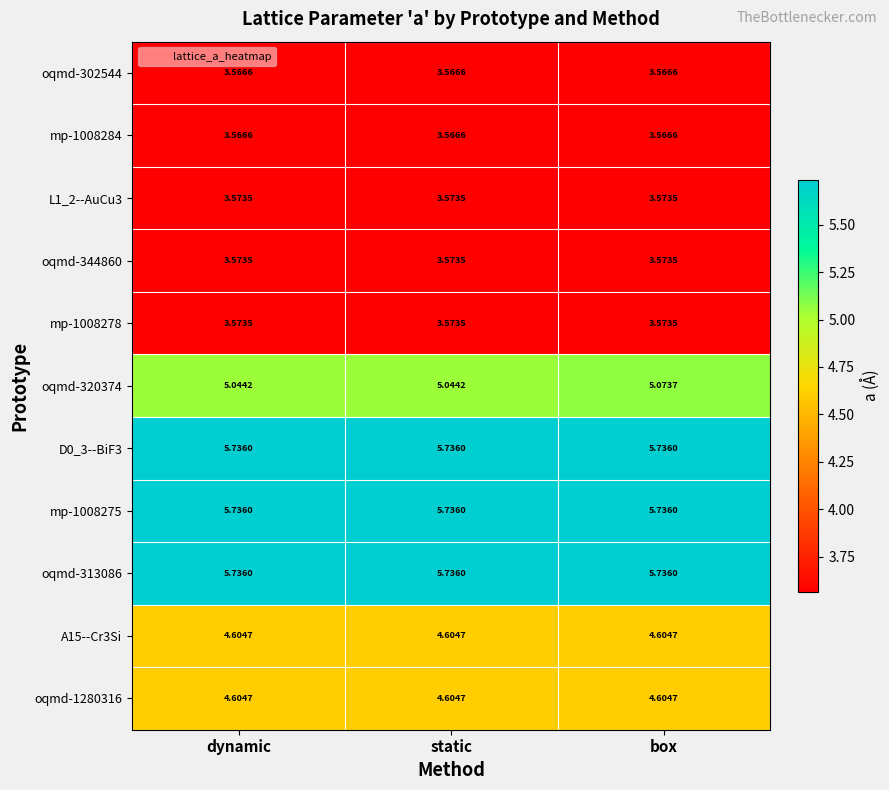

Count the number of data series in this chart.

11